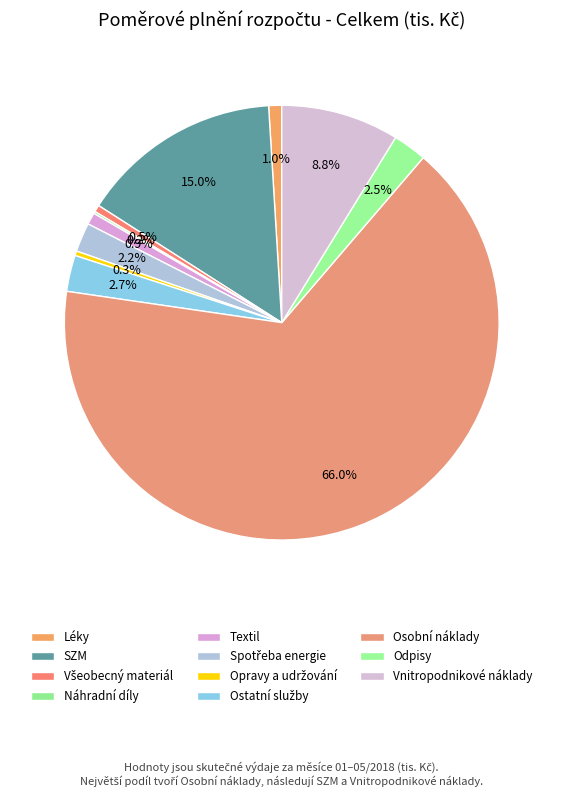

To the nearest percent, what percentage of the pie is Osobní náklady?

66%